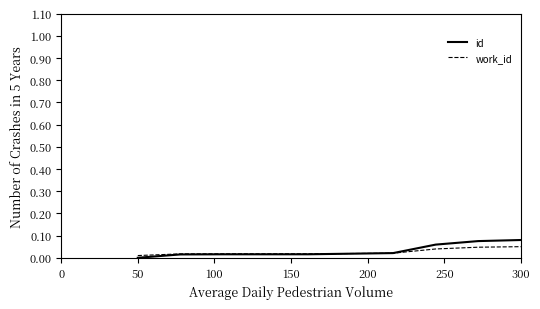

Which series has the largest range (max minus min)?

id